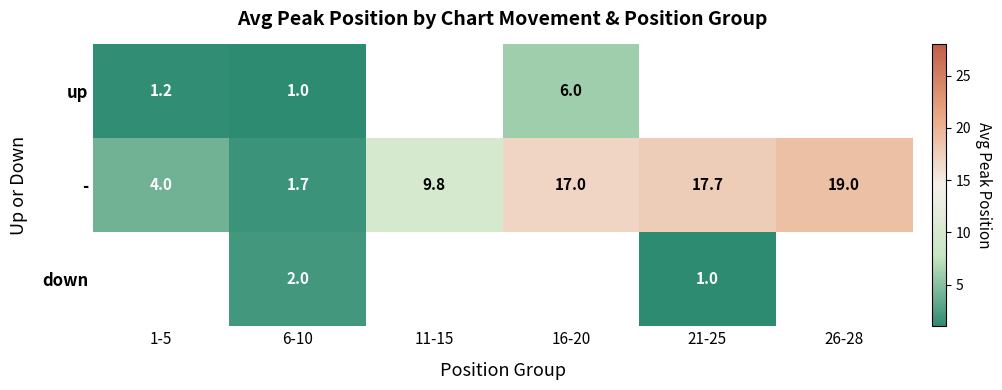

Is it true that - equals 9.8 at 11-15?

True